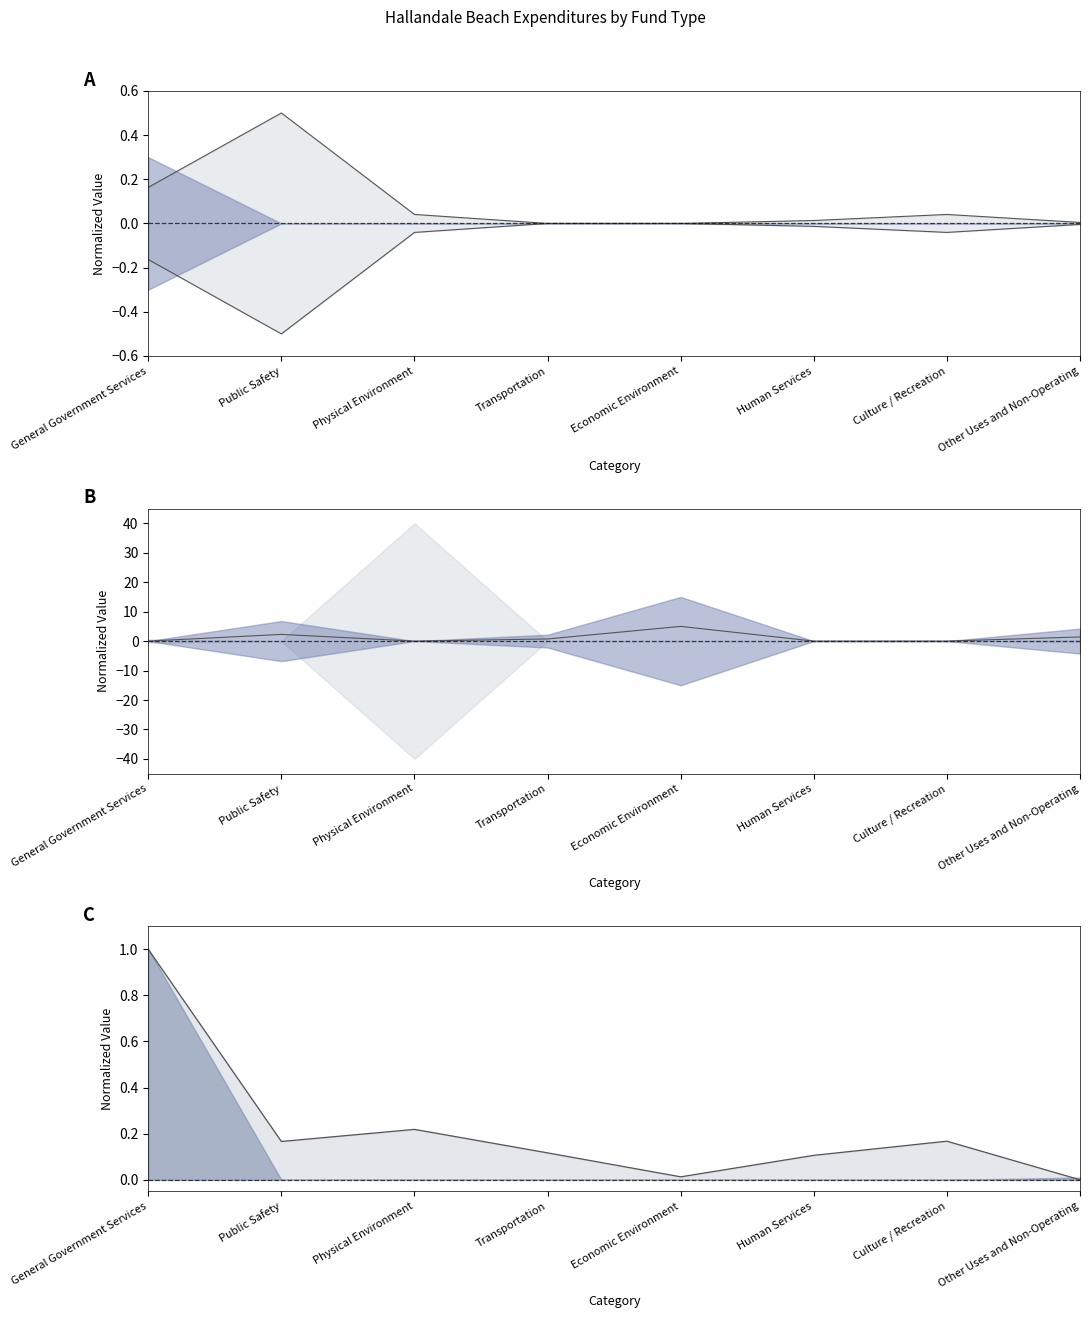

Which has a higher value, Other Uses and Non-Operating or Economic Environment?

Other Uses and Non-Operating